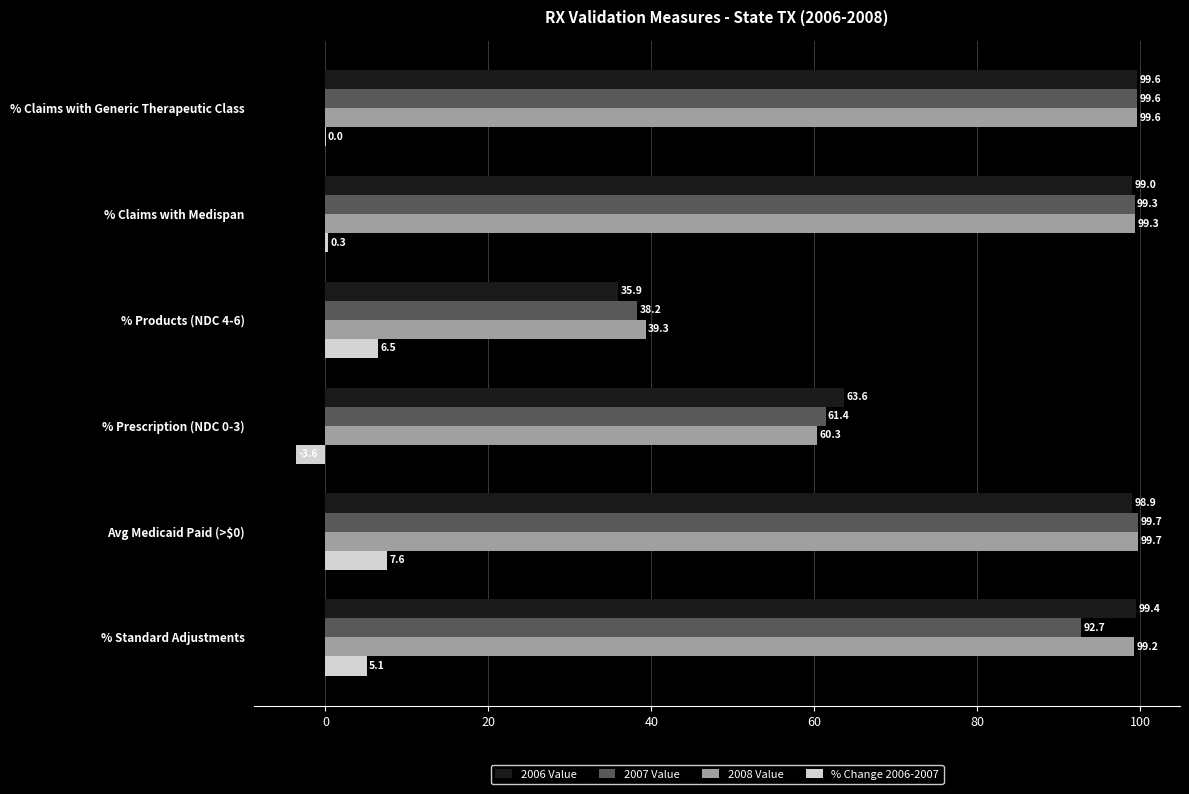

True or false: 2007 Value has a value of 145.0 at % Claims with Generic Therapeutic Class.

False